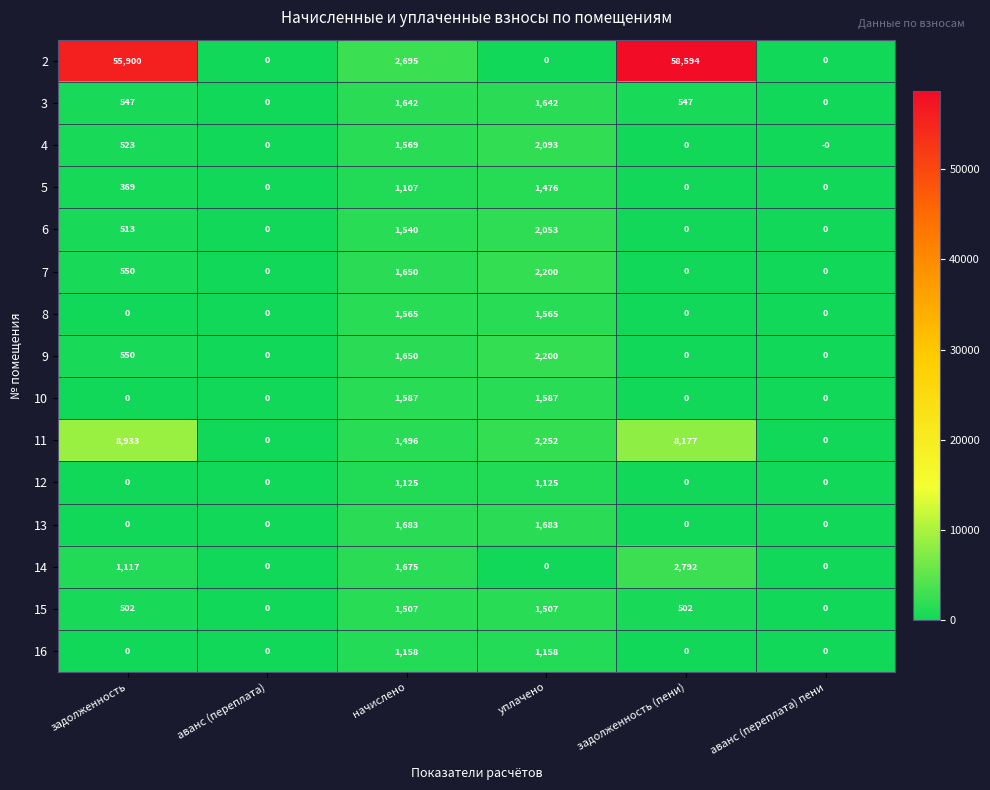

Is it true that 15 equals 766 at аванс (переплата) пени?

False